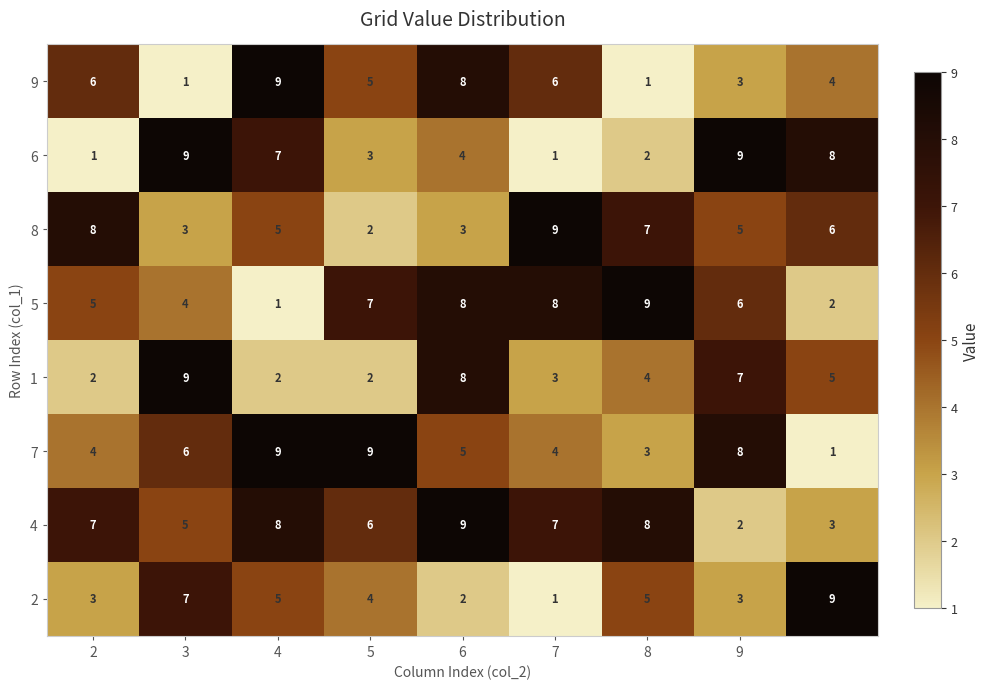

At how many categories does at least one series exceed 1?

9